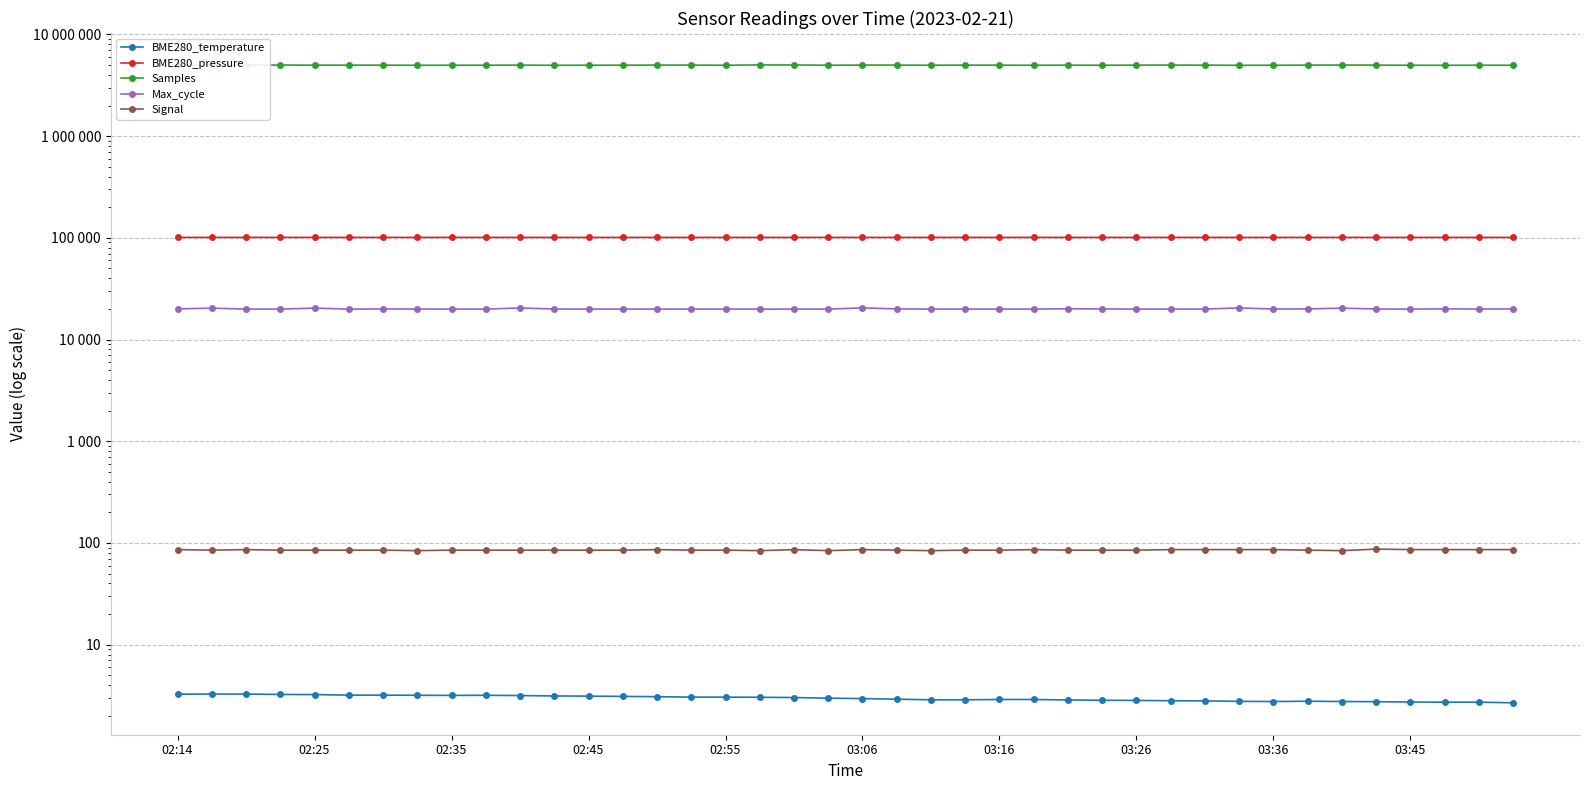

What are all the series names shown in the legend?

BME280_temperature, BME280_pressure, Samples, Max_cycle, Signal